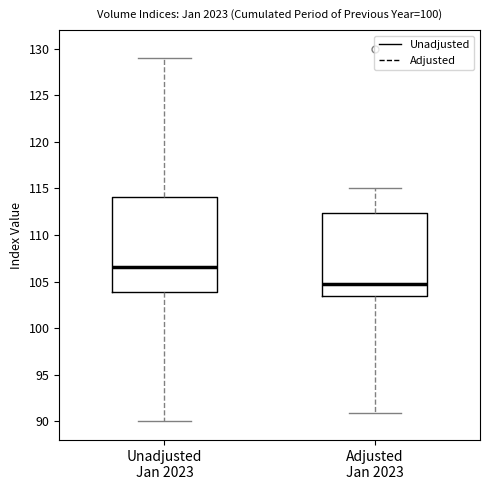

Reading left to right, transcribe this box plot: for each box, give where its median line is, the range the box spans, and where its two whiskers end, as read against the y-axis. The values are not printed on the chart, so give them approximately, as read against the axis.

Unadjusted Jan 2023: median 106.5, box 104.0 to 114.0, whiskers 90.0 to 129.0
Adjusted Jan 2023: median 105.0, box 103.5 to 112.5, whiskers 91.0 to 115.0